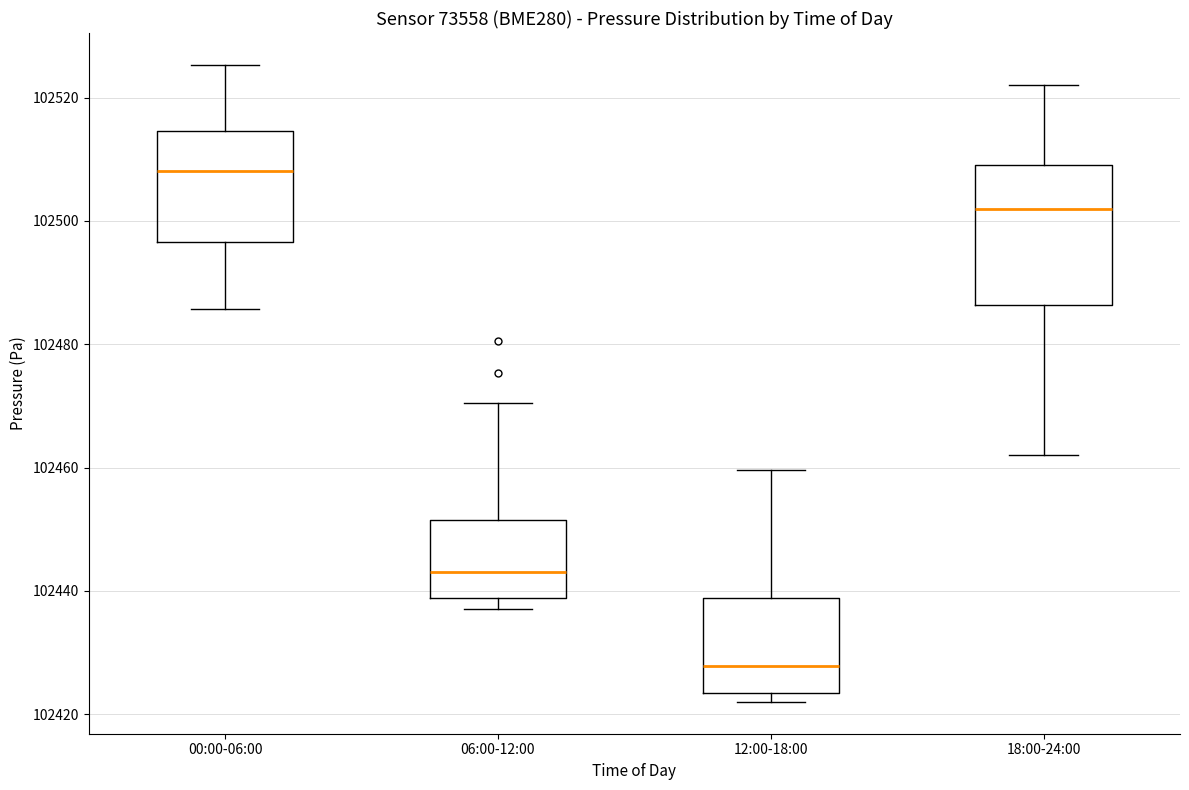

Which box is the tallest, from its lower edge to its upper edge?

18:00-24:00